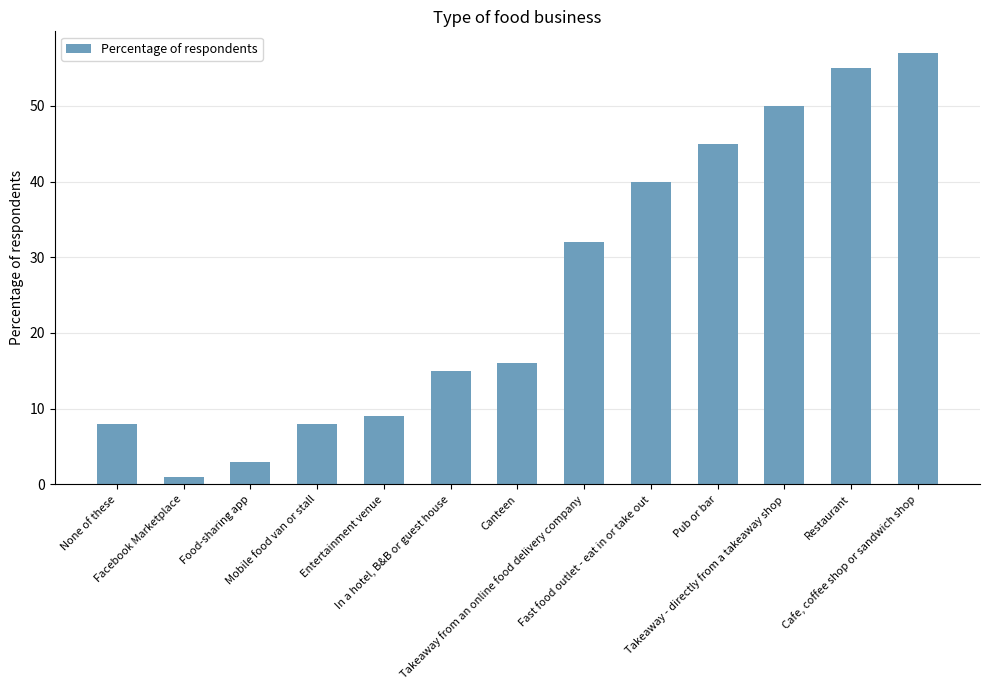

What position from the left is Takeaway - directly from a takeaway shop?

11